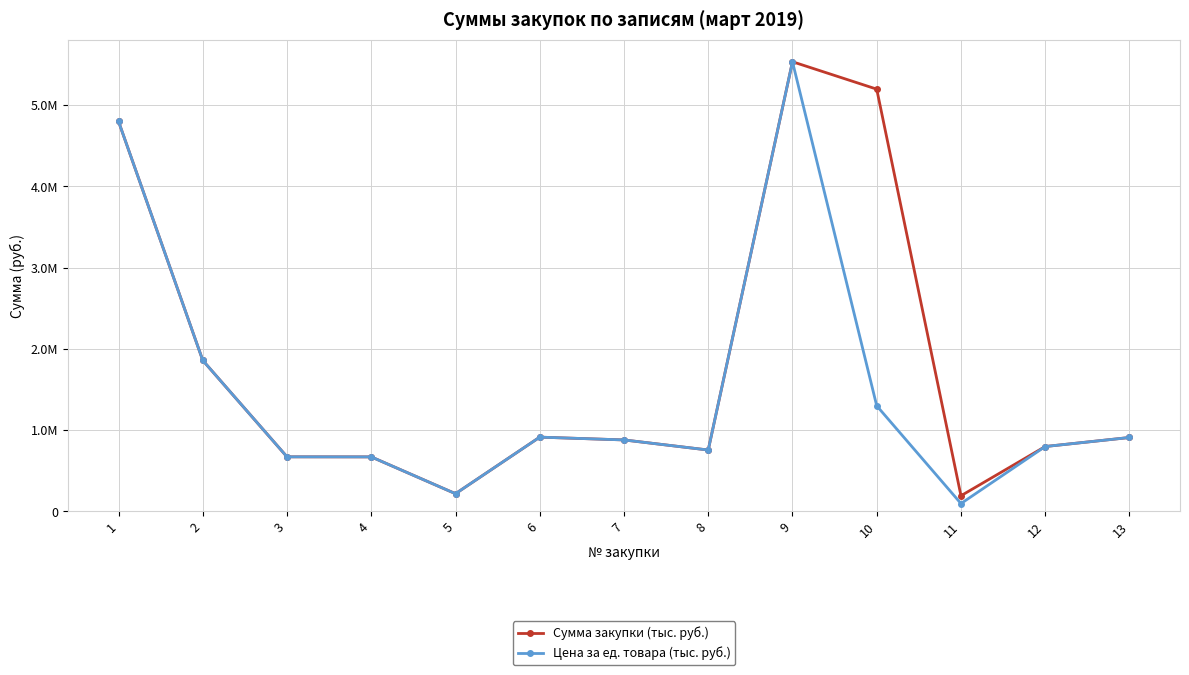

What are all the series names shown in the legend?

Сумма закупки (тыс. руб.), Цена за ед. товара (тыс. руб.)